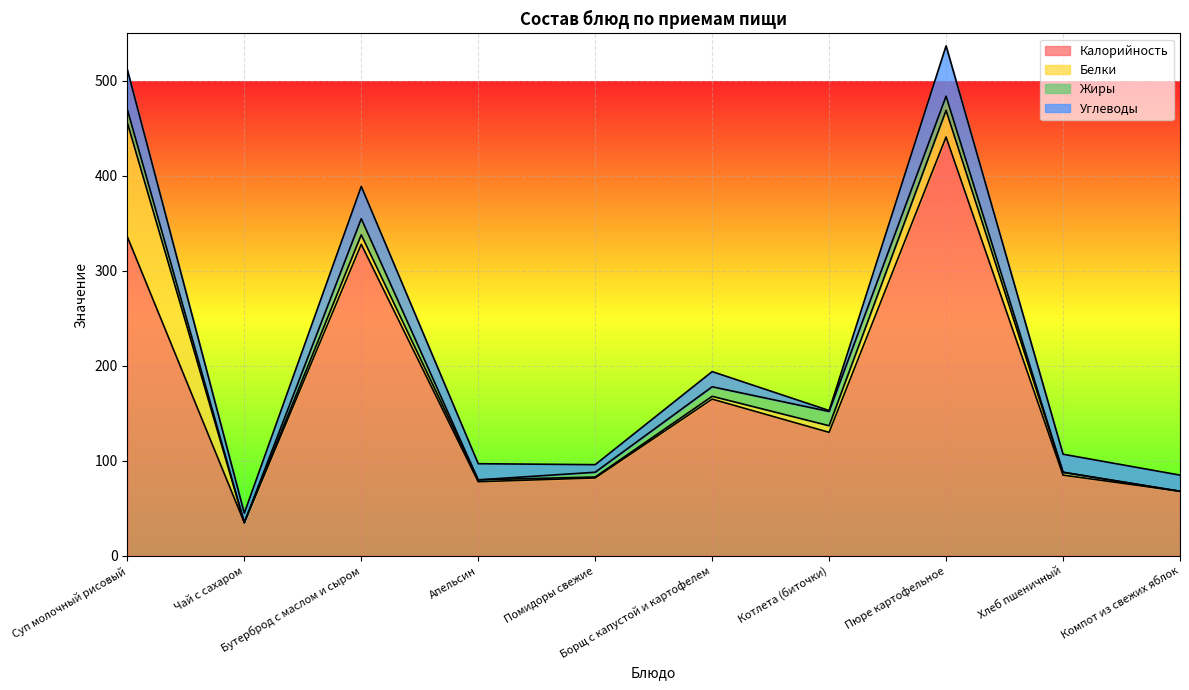

What is the spread (max minus min) of values at Борщ с капустой и картофелем?

162